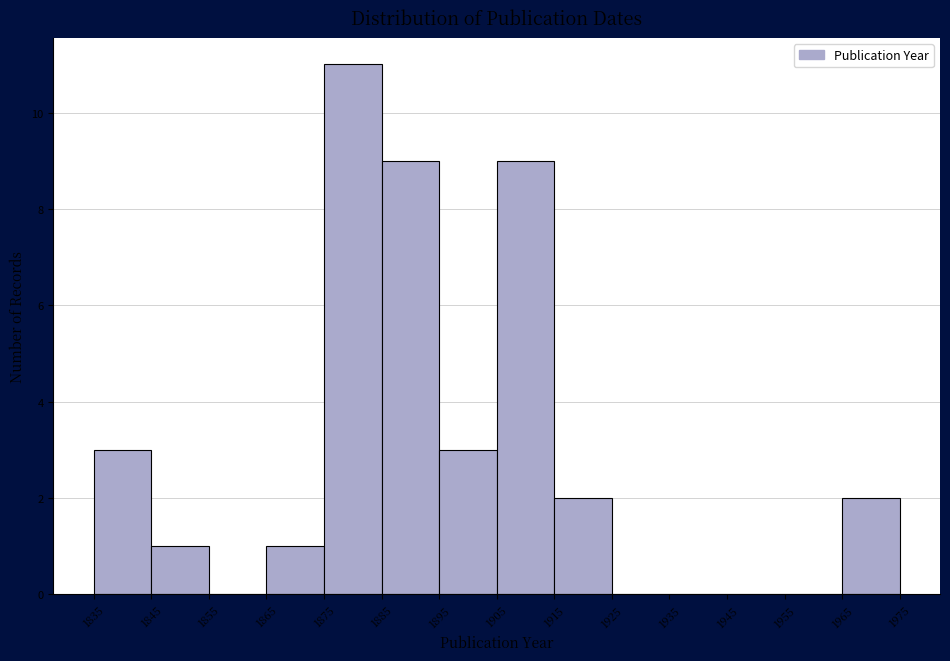

Over which range of the x-axis is the bar tallest?

1875 to 1885